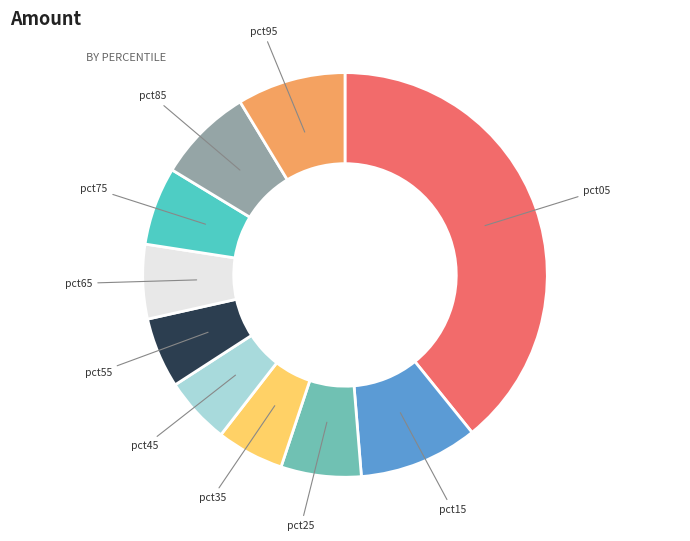

The pct35 slice represents 1% of the pie. True or false?

False